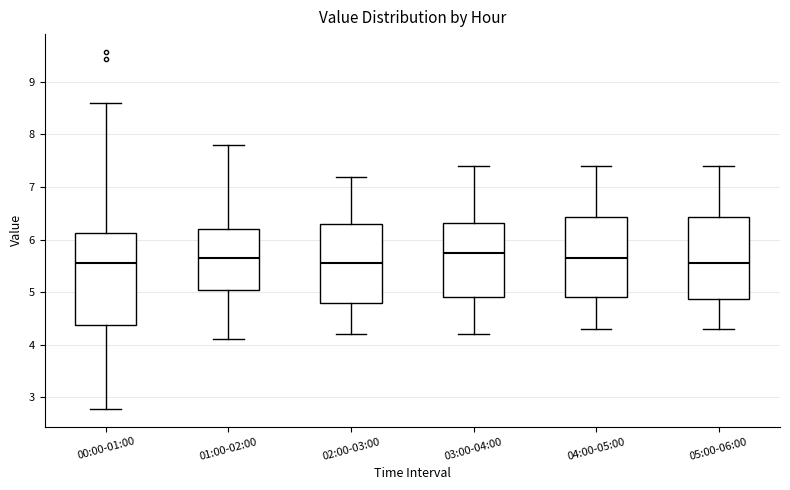

Comparing the boxes themselves (not the whiskers), which one is the tallest?

00:00-01:00